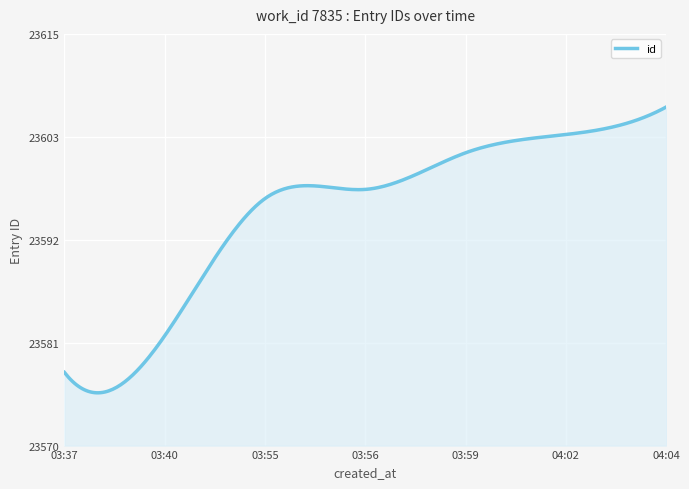

Does the chart display data point markers on the line(s)?

No